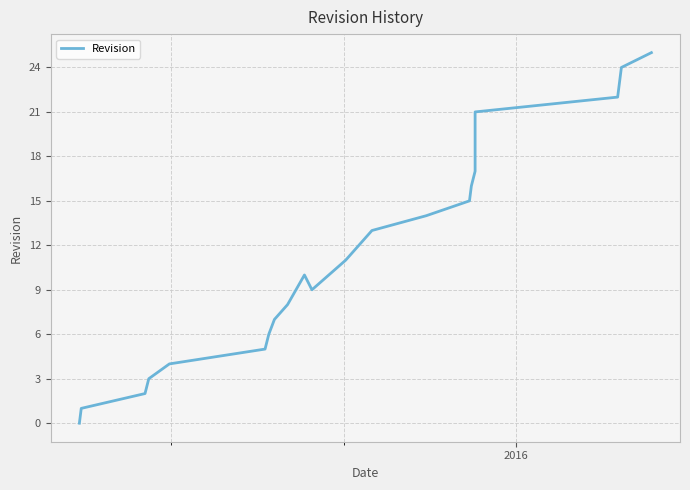

What is the maximum value shown in the chart?

25